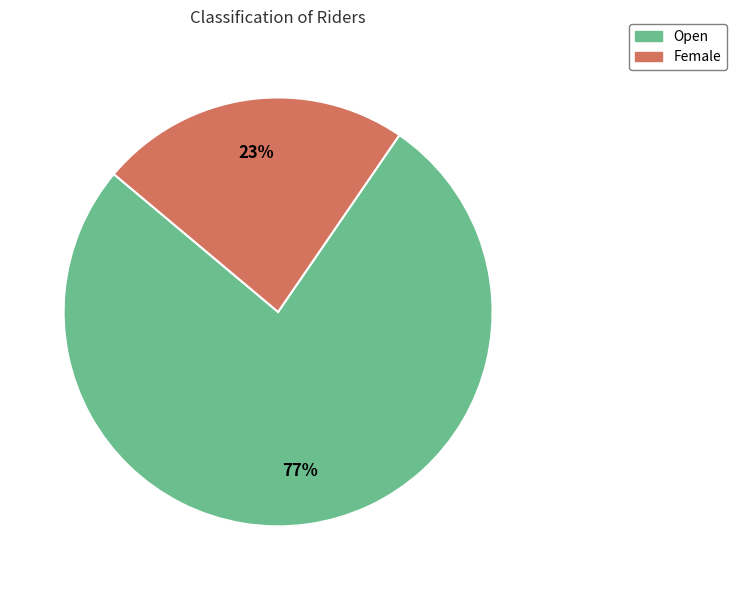

Is it true that Female is 23% of the pie?

True